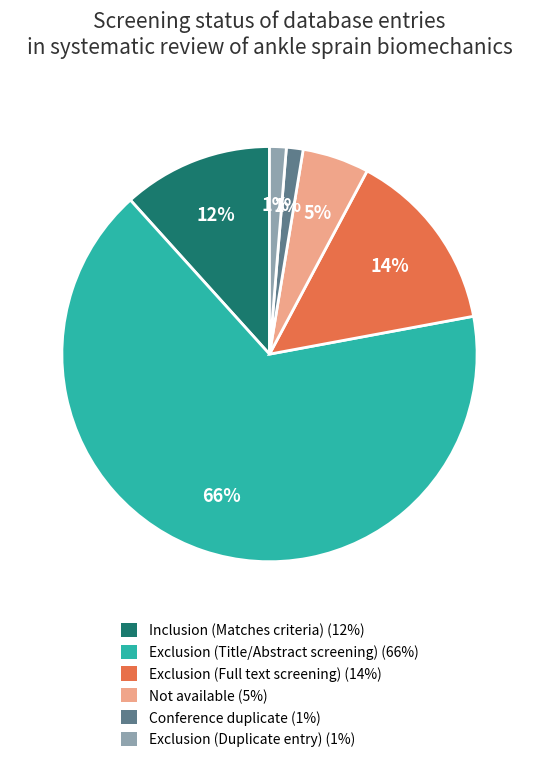

To the nearest percent, what is the combined percentage of Exclusion (Title/Abstract screening) and Exclusion (Full text screening)?

81%